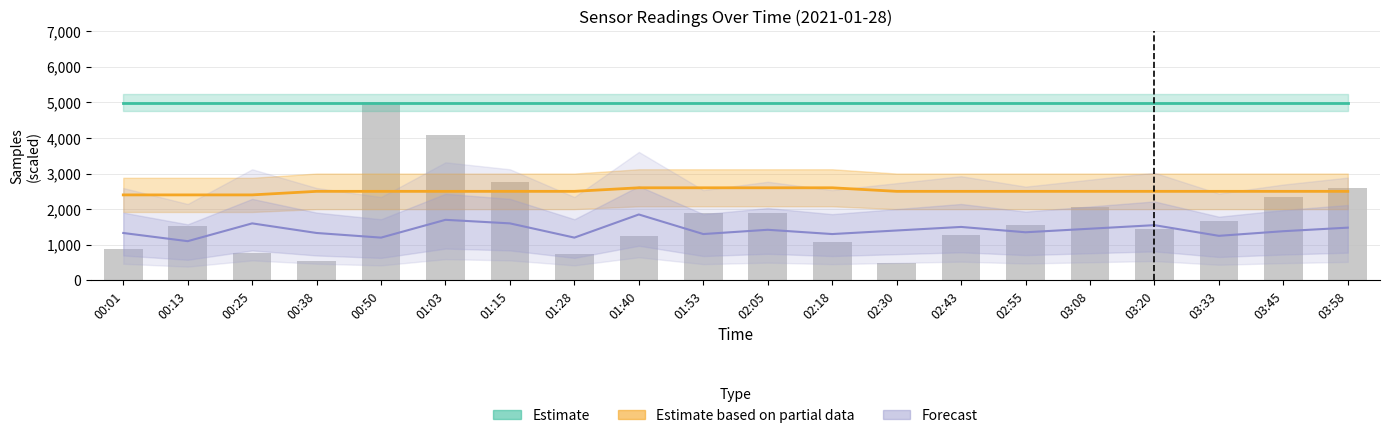

Between 03:45 and 02:55, which is larger?

03:45